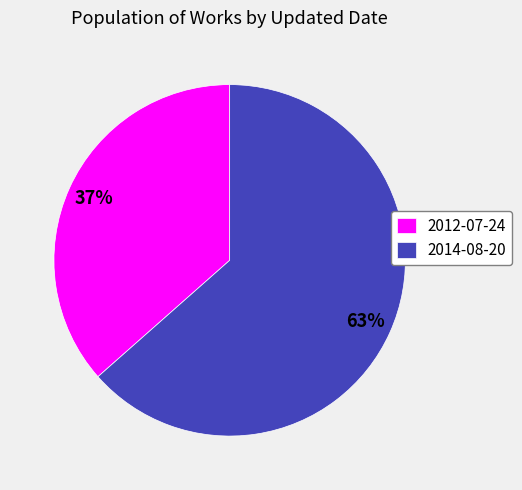

How many segments does this pie chart have?

2